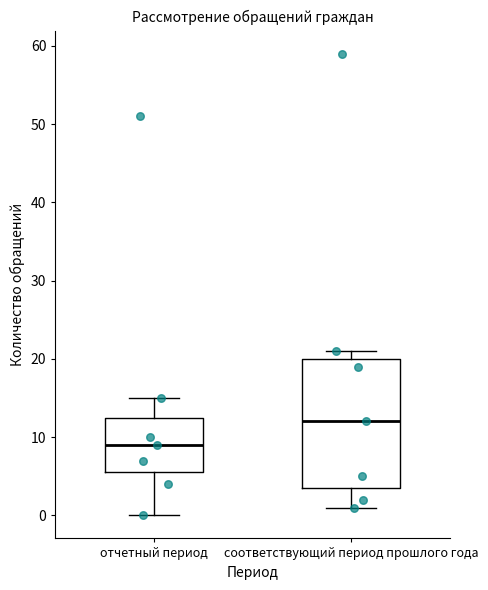

Reading left to right, read every box against the y-axis: the position of its median line, the range the box covers, and the ends of its whiskers. The values are not printed on the chart, so give them approximately, as read against the axis.

отчетный период: median 9, box 6 to 13, whiskers 0 to 15
соответствующий период прошлого года: median 12, box 4 to 20, whiskers 1 to 21